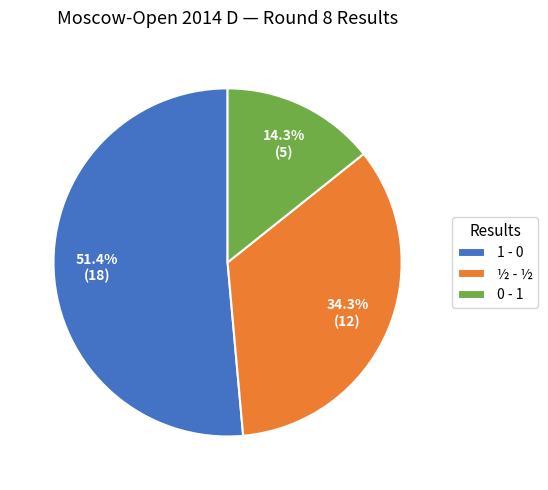

Do ½ - ½ and 1 - 0 together represent more than half of the pie?

Yes